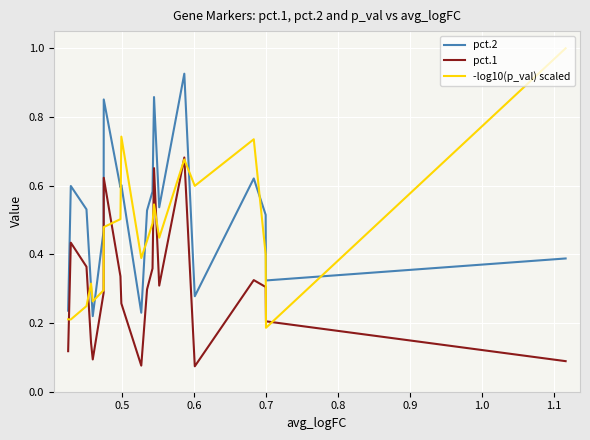

True or false: pct.1 and pct.2 intersect in this chart.

False